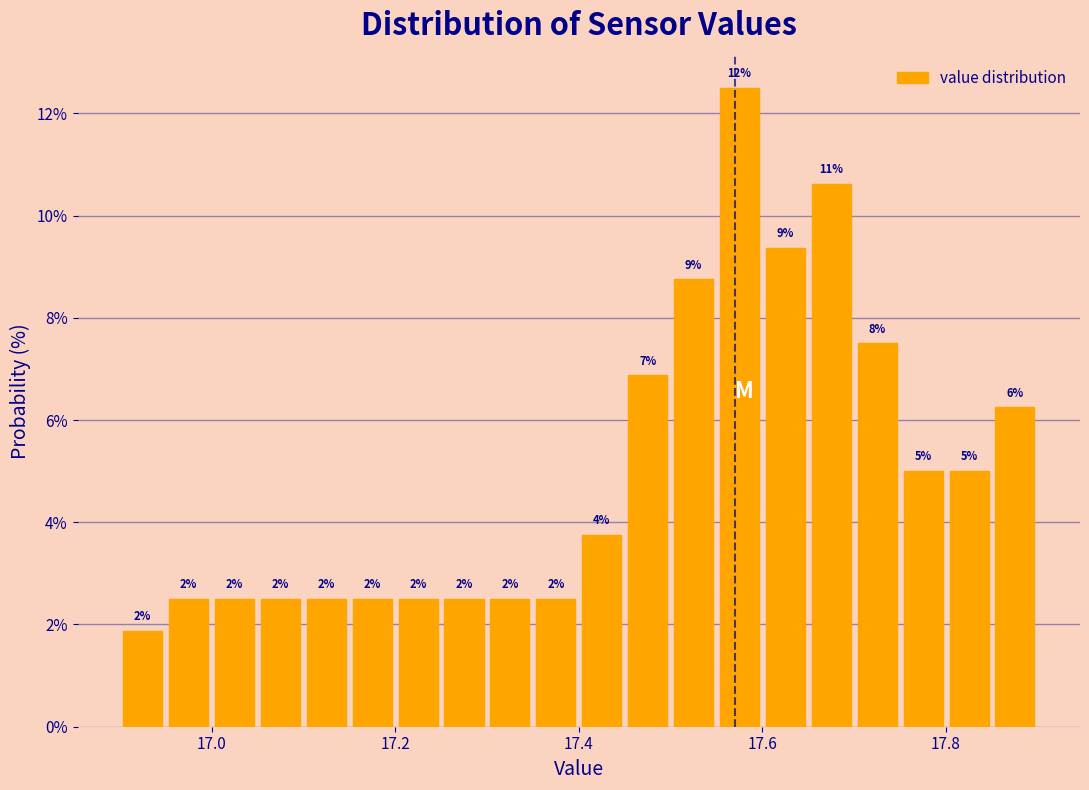

Around what value on the x-axis is the tallest bar? Give the approximate position of its centre, as read against the axis.

17.58